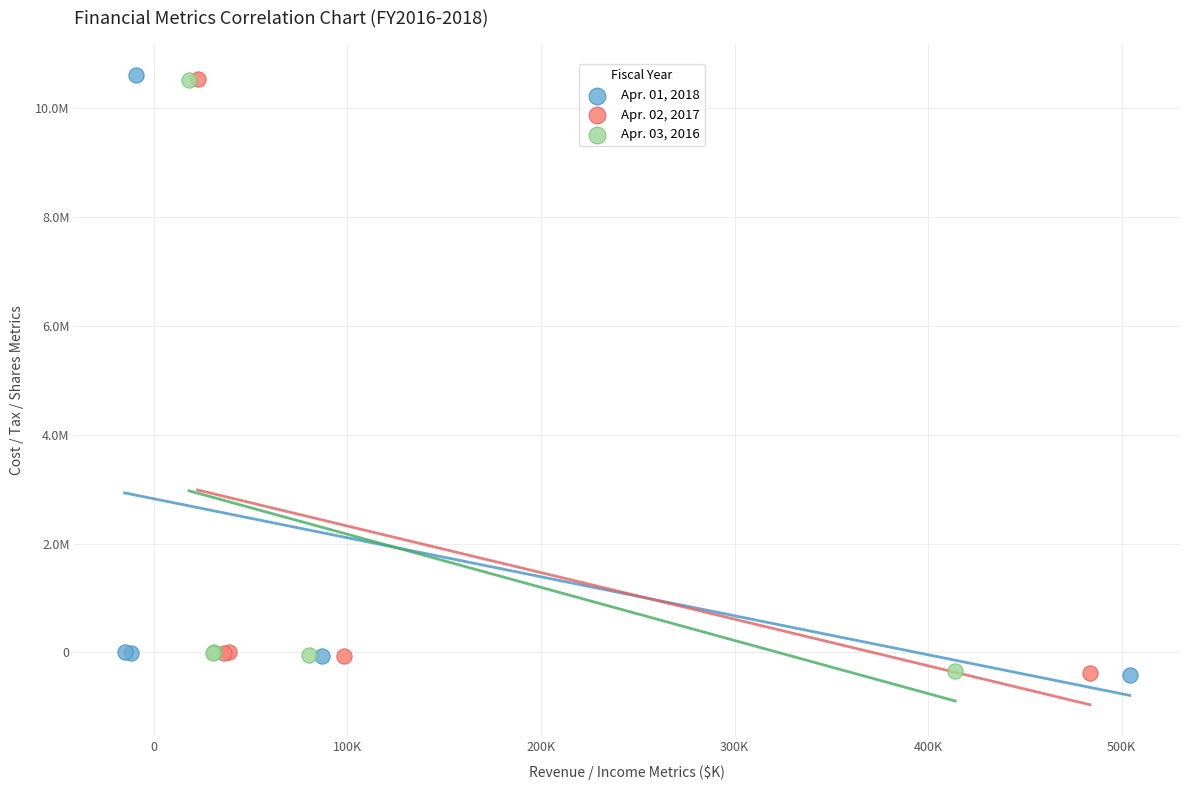

What are all the series names shown in the legend?

Apr. 01, 2018, Apr. 02, 2017, Apr. 03, 2016